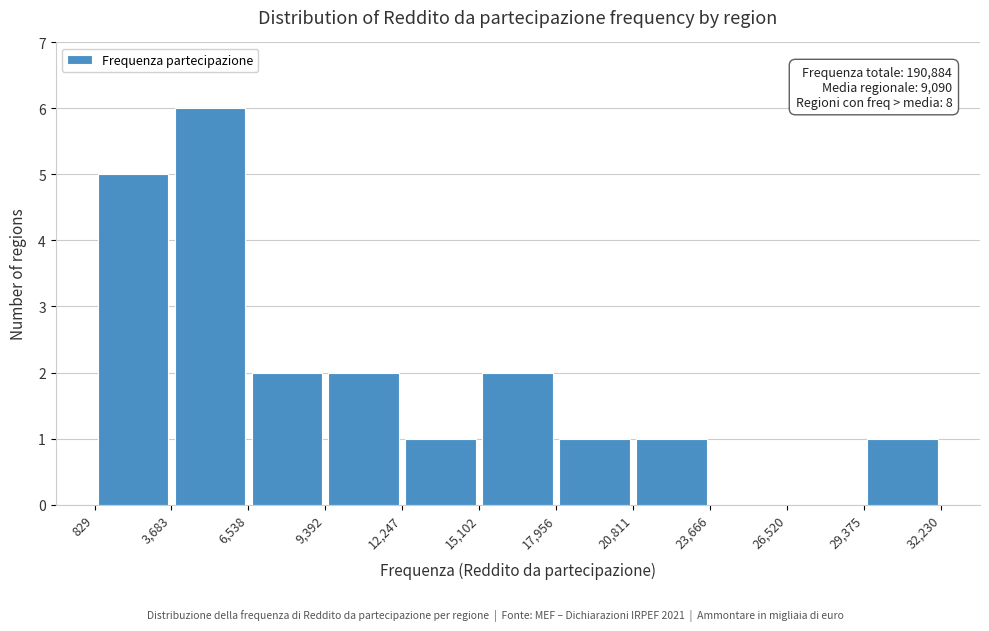

Which range on the x-axis has the tallest bar?

3,683 to 6,538